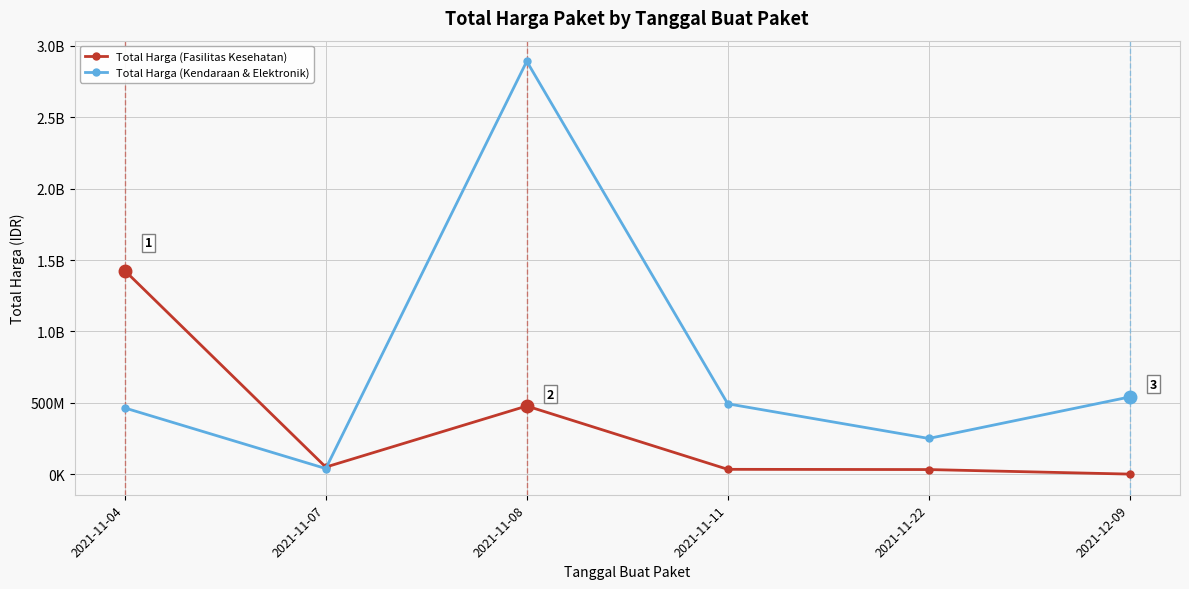

How many data points does each series have?

6